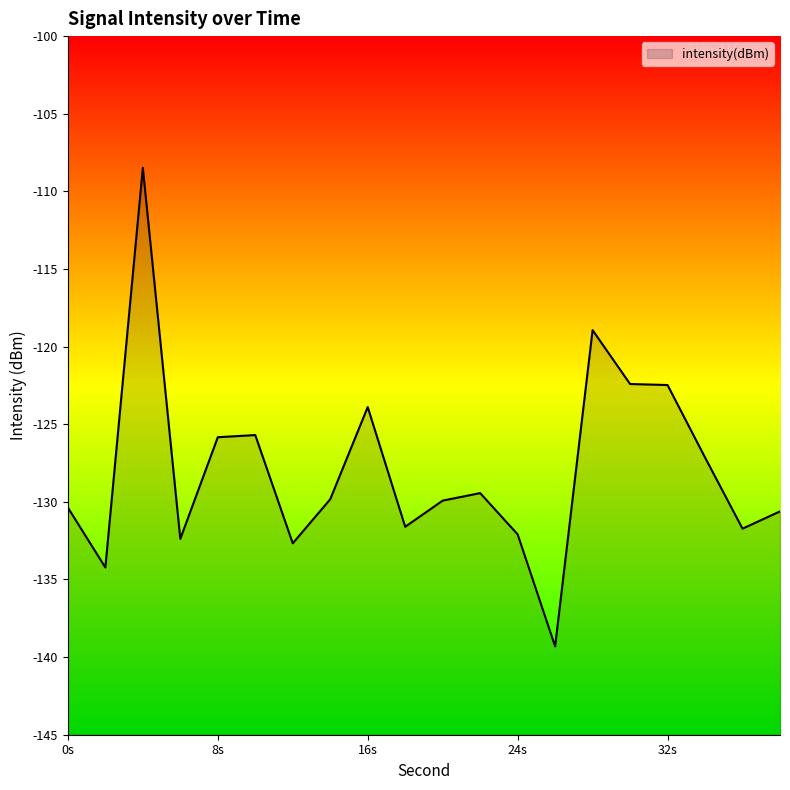

What is the difference between the maximum and minimum values?

30.8